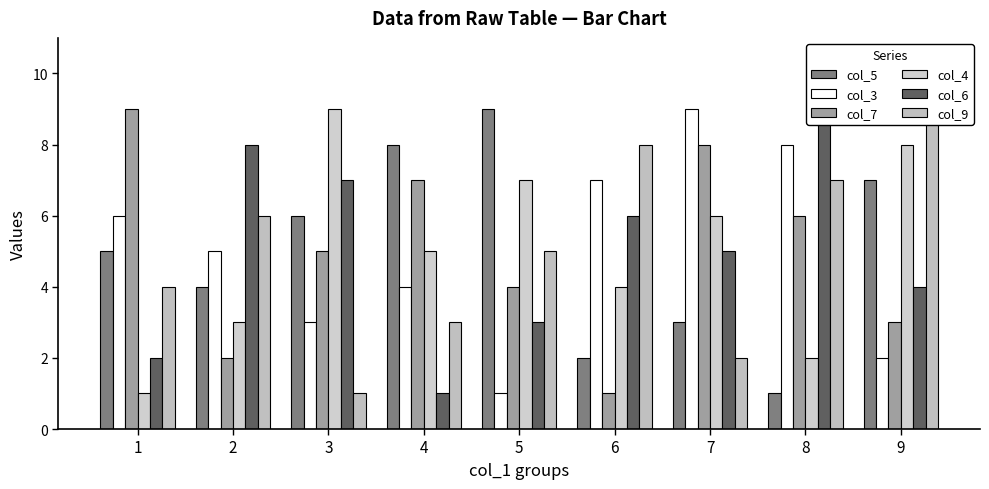

How many values in the col_9 series exceed 5?

4